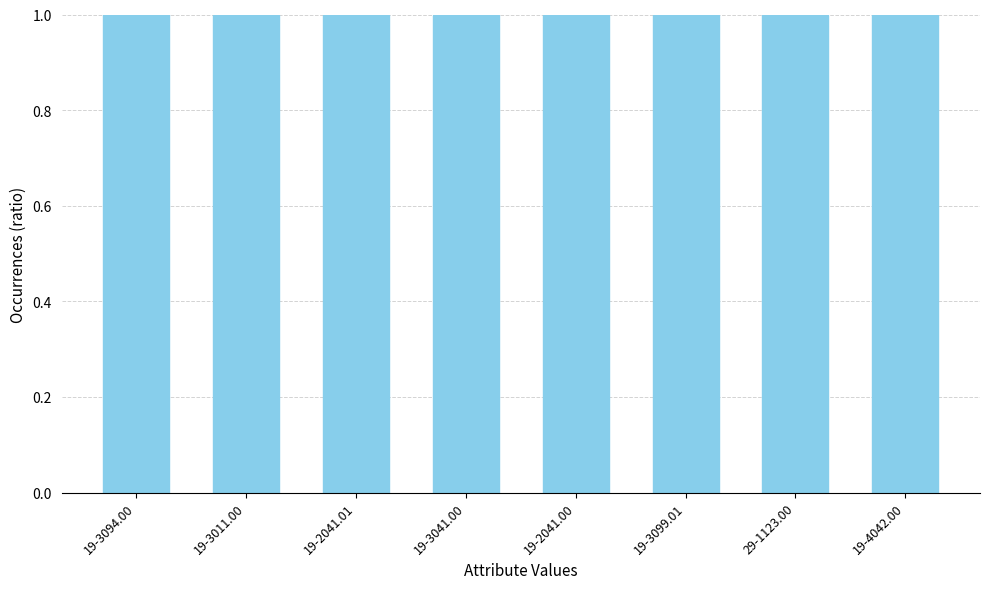

The chart shows a value of 0 at 19-3099.01. True or false?

False